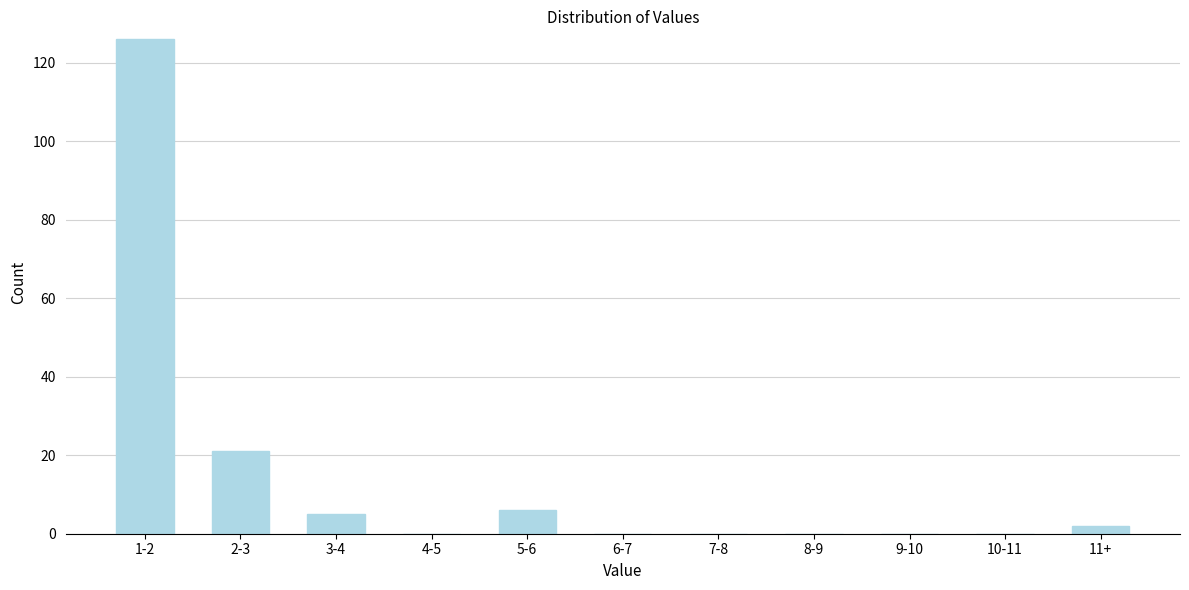

Reading left to right, extract all data points from this chart.

1-2=126	2-3=21	3-4=5	4-5=0	5-6=6	6-7=0	7-8=0	8-9=0	9-10=0	10-11=0	11+=2